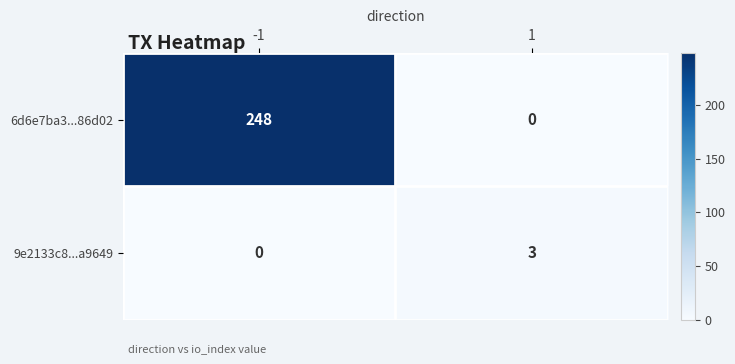

Is the value of 6d6e7ba3...86d02 at -1 greater than the value of 9e2133c8...a9649 at 1?

Yes